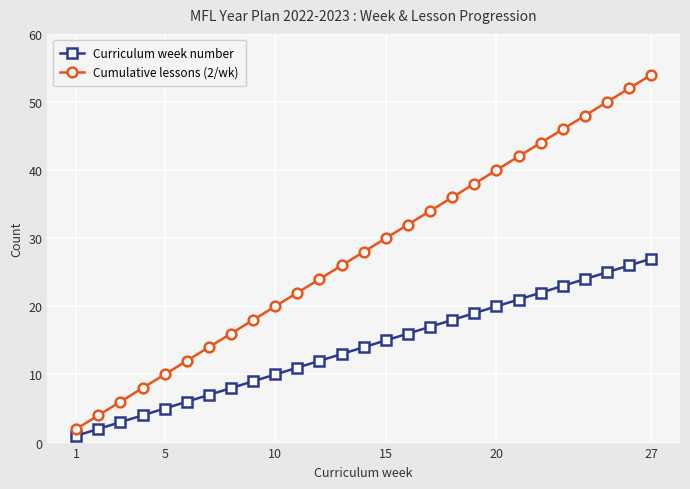

What are all the series names shown in the legend?

Curriculum week number, Cumulative lessons (2/wk)